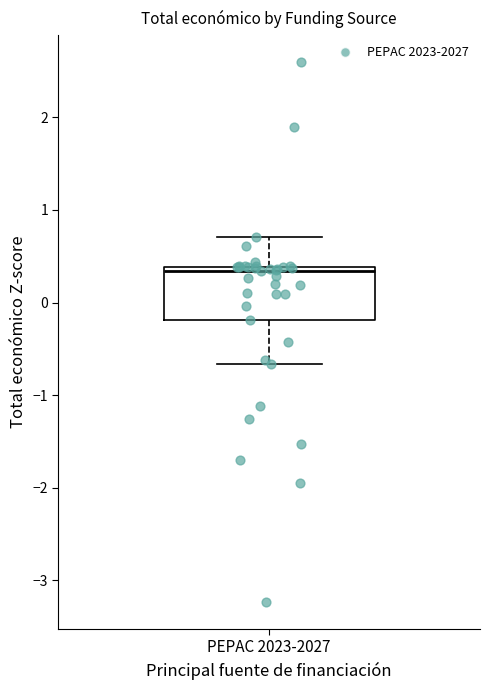

Transcribe this box plot: give where the median line is, the range the box spans, and where the two whiskers end, as read against the y-axis. The values are not printed on the chart, so give them approximately, as read against the axis.

median 0.3, box -0.2 to 0.4, whiskers -0.7 to 0.7